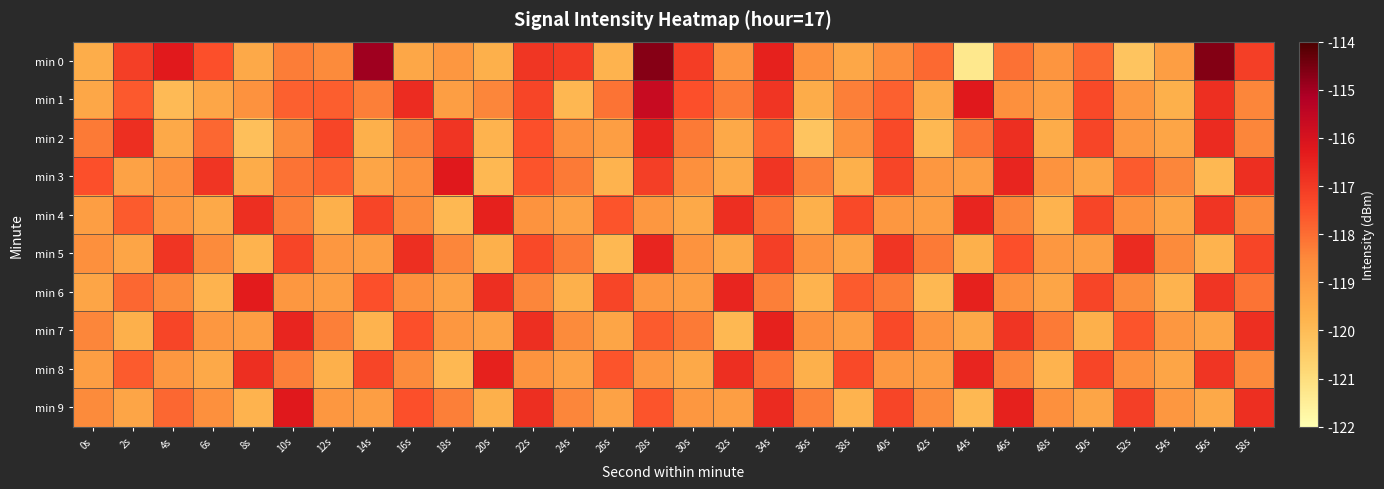

Reading left to right, what are all the values shown in this chart?

min 0: 0s=-119.6	2s=-117.1	4s=-116.3	6s=-117.5	8s=-119.4	10s=-118.3	12s=-118.6	14s=-115.0	16s=-119.4	18s=-118.9	20s=-119.7	22s=-116.9	24s=-117.1	26s=-119.8	28s=-114.7	30s=-117.1	32s=-118.9	34s=-116.5	36s=-118.7	38s=-119.4	40s=-118.6	42s=-117.9	44s=-121.3	46s=-118.1	48s=-118.8	50s=-117.9	52s=-120.2	54s=-119.1	56s=-114.6	58s=-117.1
min 1: 0s=-119.4	2s=-117.6	4s=-120.0	6s=-119.4	8s=-118.7	10s=-117.8	12s=-117.7	14s=-118.3	16s=-116.7	18s=-119.1	20s=-118.5	22s=-117.2	24s=-119.9	26s=-118.1	28s=-115.7	30s=-117.5	32s=-118.2	34s=-116.9	36s=-119.6	38s=-118.3	40s=-117.8	42s=-119.5	44s=-116.2	46s=-118.7	48s=-119.1	50s=-117.3	52s=-118.9	54s=-119.7	56s=-116.8	58s=-118.5
min 2: 0s=-118.2	2s=-116.8	4s=-119.5	6s=-117.9	8s=-120.1	10s=-118.6	12s=-117.2	14s=-119.7	16s=-118.3	18s=-116.9	20s=-119.8	22s=-117.5	24s=-118.7	26s=-119.1	28s=-116.6	30s=-118.2	32s=-119.5	34s=-117.8	36s=-120.2	38s=-118.7	40s=-117.3	42s=-119.9	44s=-118.1	46s=-116.8	48s=-119.6	50s=-117.2	52s=-118.9	54s=-119.3	56s=-116.7	58s=-118.5
min 3: 0s=-117.5	2s=-119.2	4s=-118.7	6s=-116.9	8s=-119.6	10s=-118.1	12s=-117.8	14s=-119.3	16s=-118.7	18s=-116.2	20s=-119.9	22s=-117.6	24s=-118.2	26s=-119.8	28s=-117.1	30s=-118.7	32s=-119.5	34s=-116.9	36s=-118.3	38s=-119.7	40s=-117.2	42s=-118.9	44s=-119.1	46s=-116.6	48s=-118.8	50s=-119.3	52s=-117.7	54s=-118.5	56s=-119.9	58s=-116.8
min 4: 0s=-119.1	2s=-117.7	4s=-118.9	6s=-119.5	8s=-116.8	10s=-118.3	12s=-119.7	14s=-117.2	16s=-118.6	18s=-119.9	20s=-116.5	22s=-118.8	24s=-119.2	26s=-117.6	28s=-118.9	30s=-119.5	32s=-116.8	34s=-118.1	36s=-119.7	38s=-117.3	40s=-118.9	42s=-119.1	44s=-116.6	46s=-118.5	48s=-119.8	50s=-117.2	52s=-118.7	54s=-119.3	56s=-116.9	58s=-118.6
min 5: 0s=-118.7	2s=-119.3	4s=-116.9	6s=-118.6	8s=-119.8	10s=-117.2	12s=-118.9	14s=-119.1	16s=-116.8	18s=-118.5	20s=-119.7	22s=-117.3	24s=-118.2	26s=-119.9	28s=-116.6	30s=-118.8	32s=-119.5	34s=-117.1	36s=-118.7	38s=-119.3	40s=-116.9	42s=-118.2	44s=-119.7	46s=-117.5	48s=-118.9	50s=-119.1	52s=-116.7	54s=-118.6	56s=-119.8	58s=-117.2
min 6: 0s=-119.3	2s=-117.9	4s=-118.6	6s=-119.8	8s=-116.3	10s=-118.9	12s=-119.1	14s=-117.5	16s=-118.7	18s=-119.2	20s=-116.8	22s=-118.5	24s=-119.7	26s=-117.2	28s=-118.9	30s=-119.1	32s=-116.6	34s=-118.3	36s=-119.8	38s=-117.7	40s=-118.2	42s=-119.9	44s=-116.5	46s=-118.7	48s=-119.3	50s=-117.2	52s=-118.6	54s=-119.8	56s=-116.9	58s=-118.1
min 7: 0s=-118.5	2s=-119.7	4s=-117.2	6s=-118.9	8s=-119.1	10s=-116.6	12s=-118.3	14s=-119.8	16s=-117.5	18s=-118.9	20s=-119.2	22s=-116.8	24s=-118.6	26s=-119.3	28s=-117.7	30s=-118.2	32s=-119.9	34s=-116.5	36s=-118.7	38s=-119.1	40s=-117.3	42s=-118.8	44s=-119.5	46s=-116.9	48s=-118.2	50s=-119.7	52s=-117.6	54s=-118.9	56s=-119.3	58s=-116.8
min 8: 0s=-119.1	2s=-117.7	4s=-118.9	6s=-119.5	8s=-116.8	10s=-118.3	12s=-119.7	14s=-117.2	16s=-118.6	18s=-119.9	20s=-116.5	22s=-118.8	24s=-119.2	26s=-117.6	28s=-118.9	30s=-119.5	32s=-116.8	34s=-118.1	36s=-119.7	38s=-117.3	40s=-118.9	42s=-119.1	44s=-116.6	46s=-118.5	48s=-119.8	50s=-117.2	52s=-118.7	54s=-119.3	56s=-116.9	58s=-118.6
min 9: 0s=-118.6	2s=-119.3	4s=-117.9	6s=-118.7	8s=-119.8	10s=-116.2	12s=-118.9	14s=-119.1	16s=-117.5	18s=-118.3	20s=-119.7	22s=-116.8	24s=-118.5	26s=-119.2	28s=-117.6	30s=-118.9	32s=-119.1	34s=-116.7	36s=-118.3	38s=-119.8	40s=-117.2	42s=-118.6	44s=-119.9	46s=-116.5	48s=-118.7	50s=-119.3	52s=-117.1	54s=-118.9	56s=-119.5	58s=-116.8